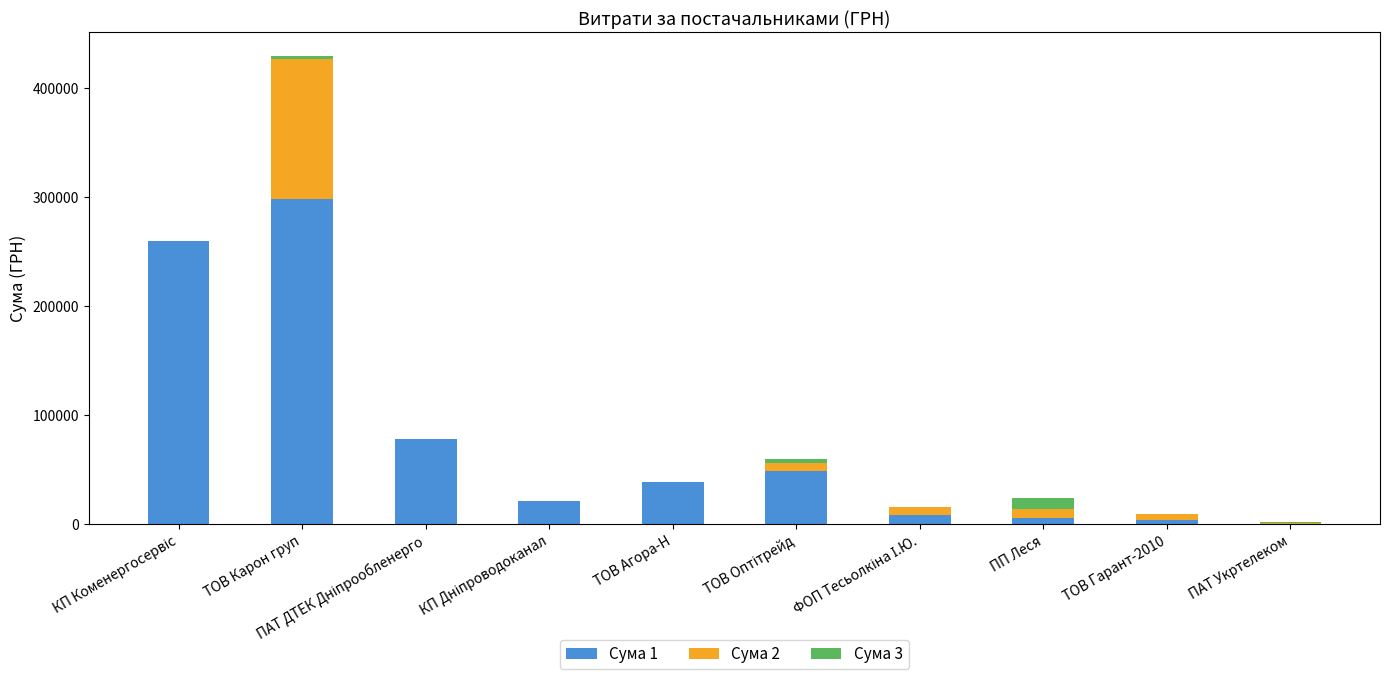

At which category is the sum across all series the highest?

ТОВ Карон груп